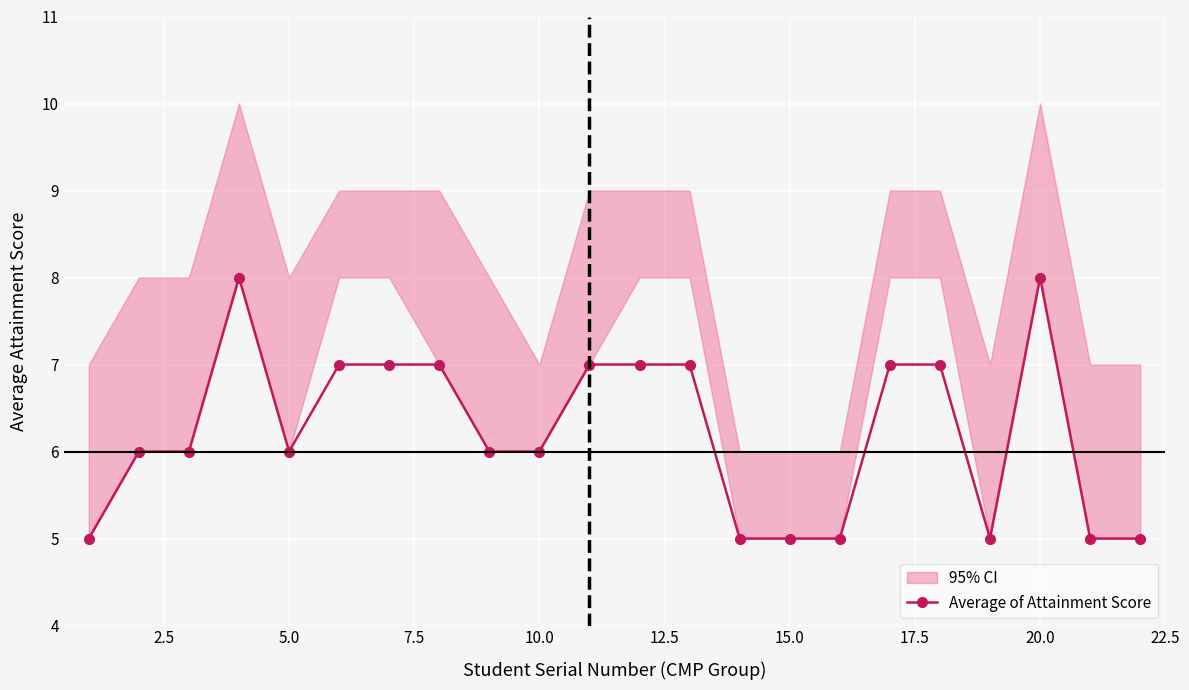

The Average of Attainment Score series shows 9 at 10.0. True or false?

False